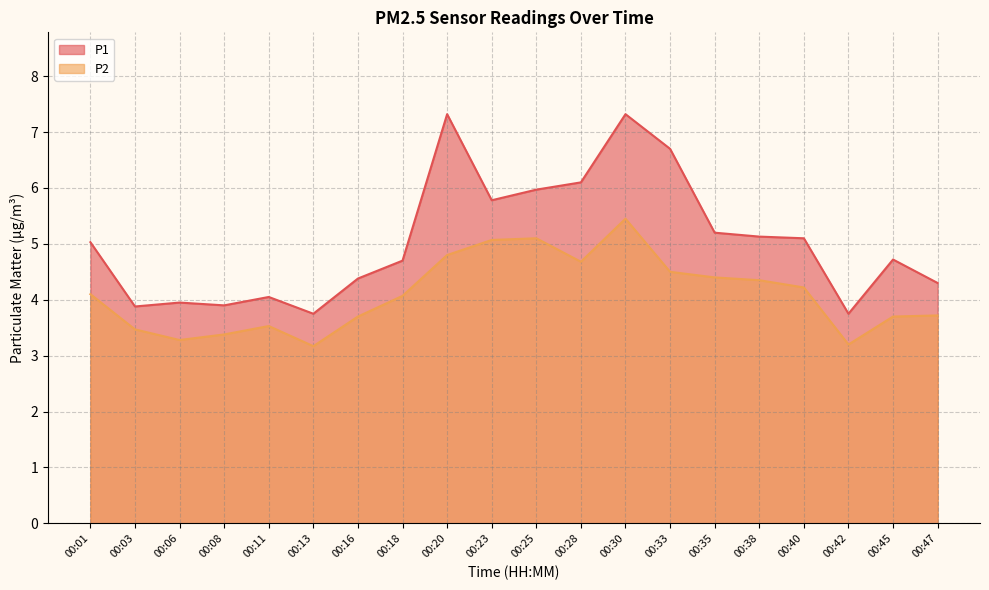

What is the value of the P2 point at the 10th from the left?

5.1